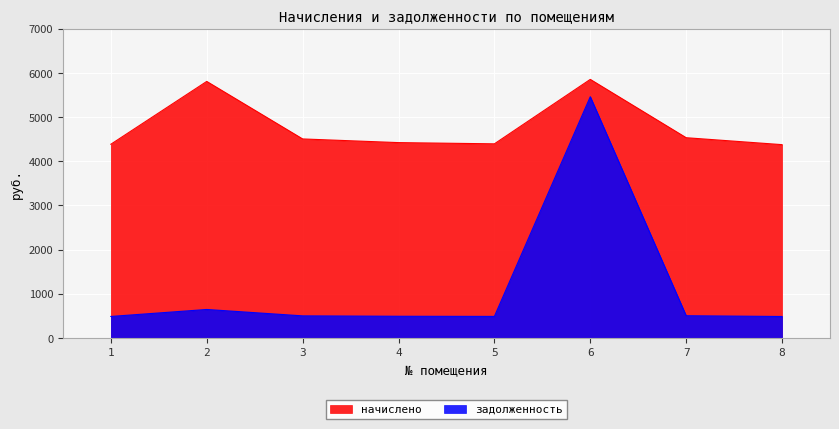

List the series in order of their overall mean, lowest first.

задолженность, начислено